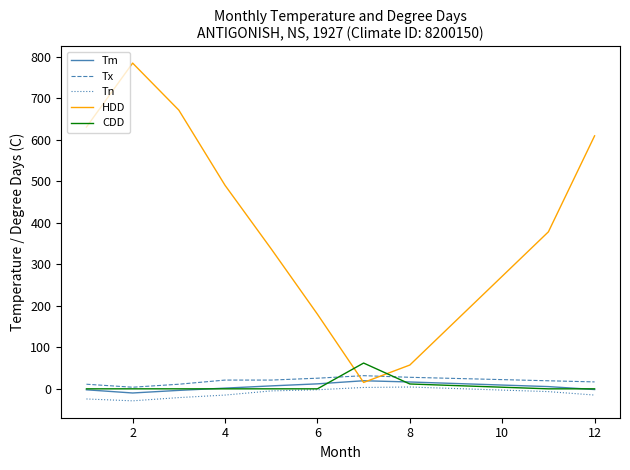

What is the highest value of the Tm series?

19.5